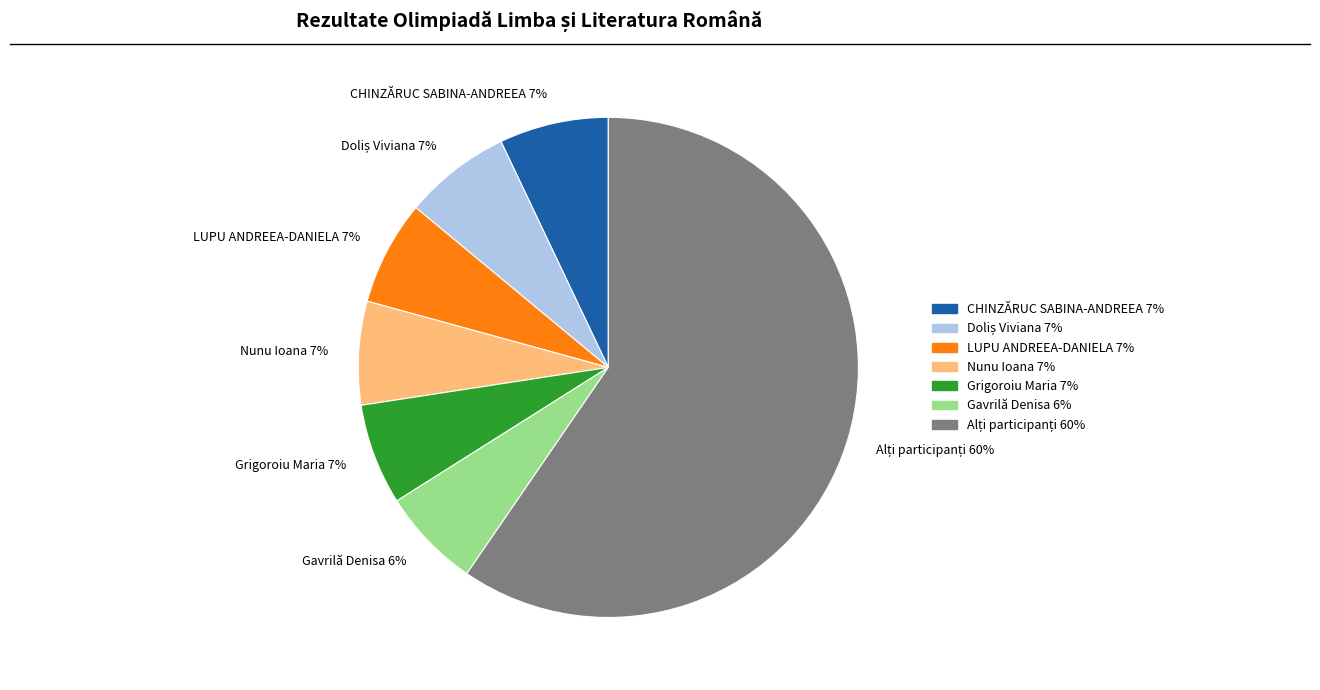

The Nunu Ioana 7% slice represents 7% of the pie. True or false?

True